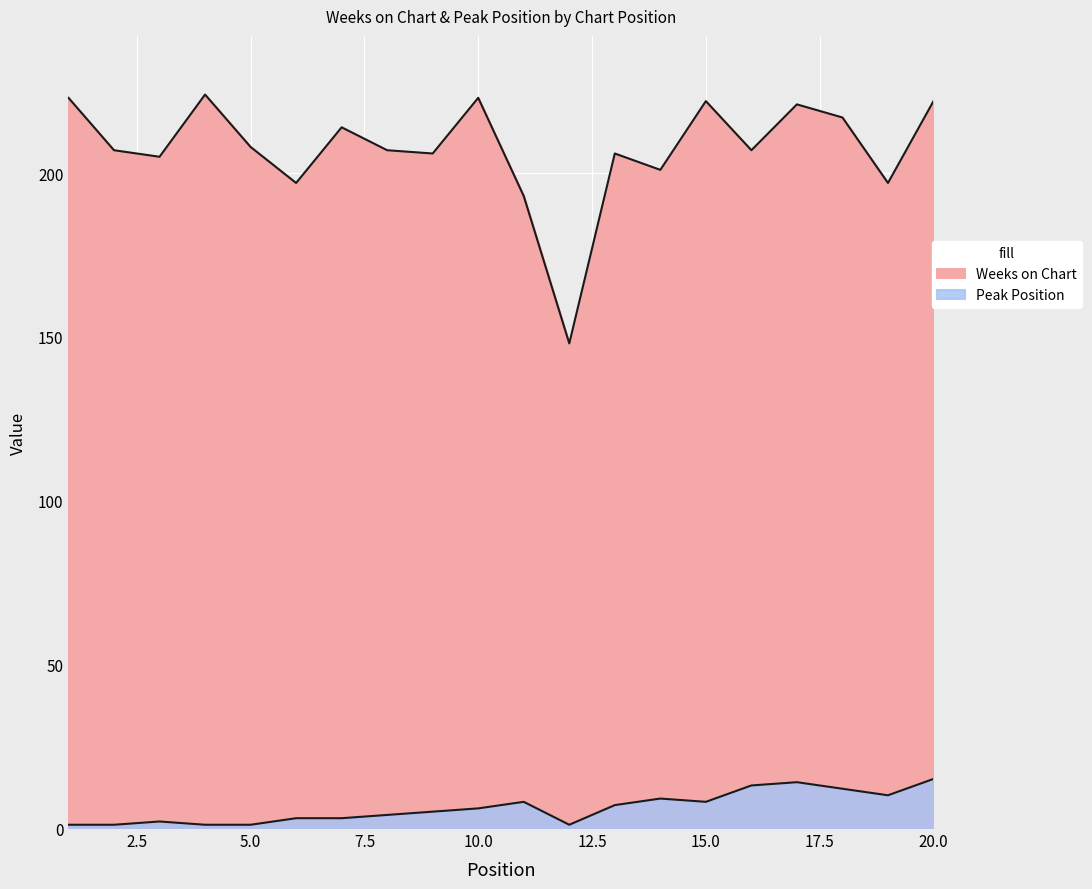

Reading left to right, list all the values displayed in this chart.

Weeks on Chart: 1=223	2=207	3=205	4=224	5=208	6=197	7=214	8=207	9=206	10=223	11=193	12=148	13=206	14=201	15=222	16=207	17=221	18=217	19=197	20=222
Peak Position: 1=1	2=1	3=2	4=1	5=1	6=3	7=3	8=4	9=5	10=6	11=8	12=1	13=7	14=9	15=8	16=13	17=14	18=12	19=10	20=15